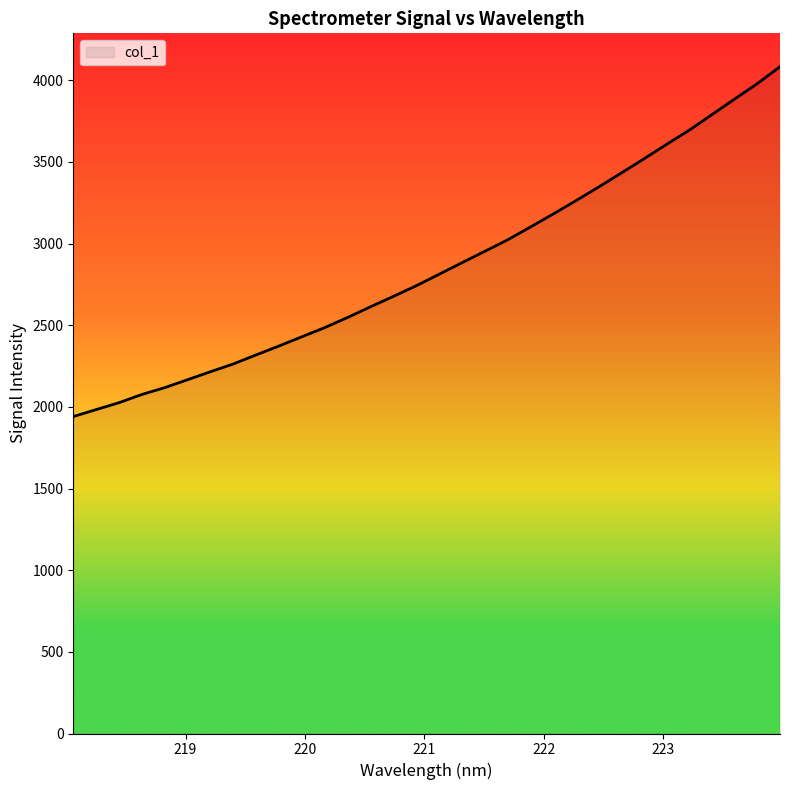

What is the minimum value shown in the chart?

1940.6